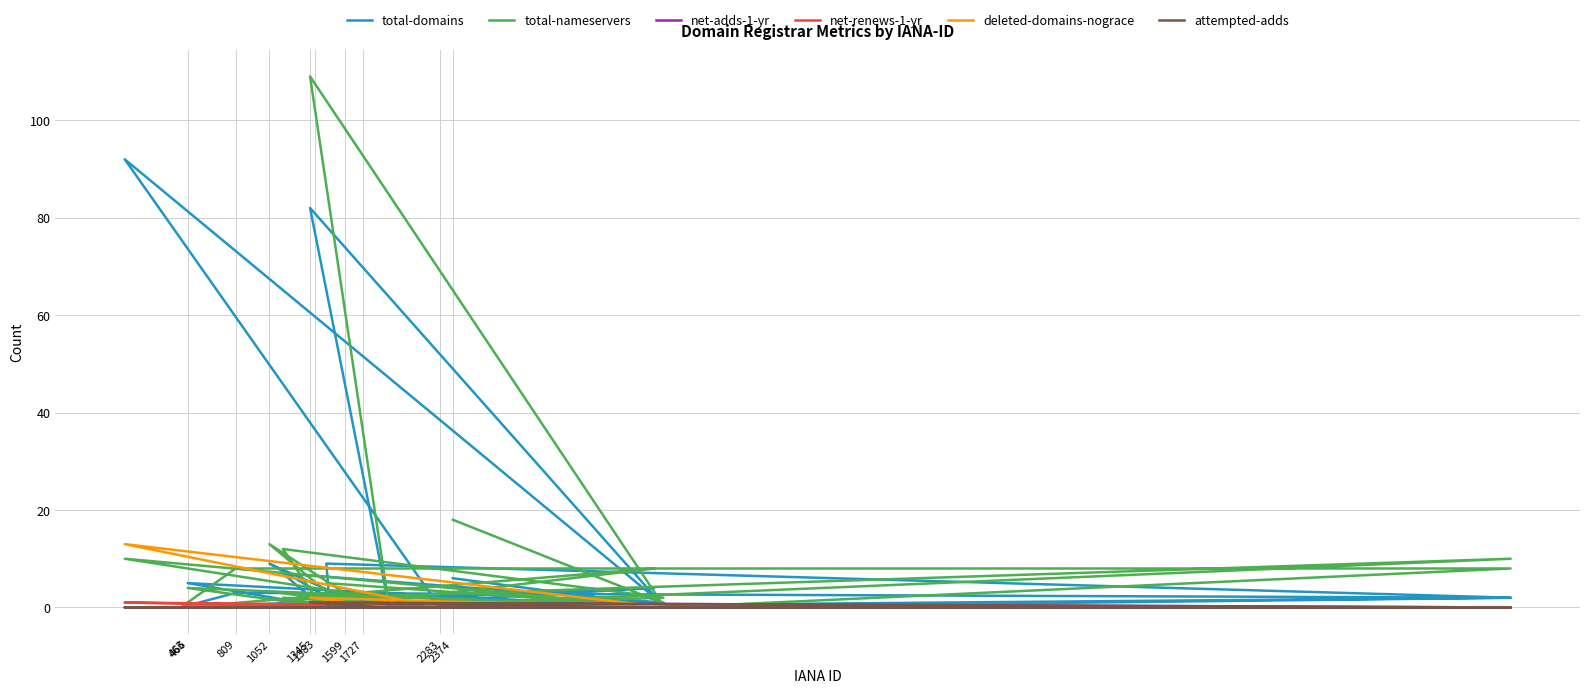

Is it true that net-renews-1-yr equals 0 at 1599?

True